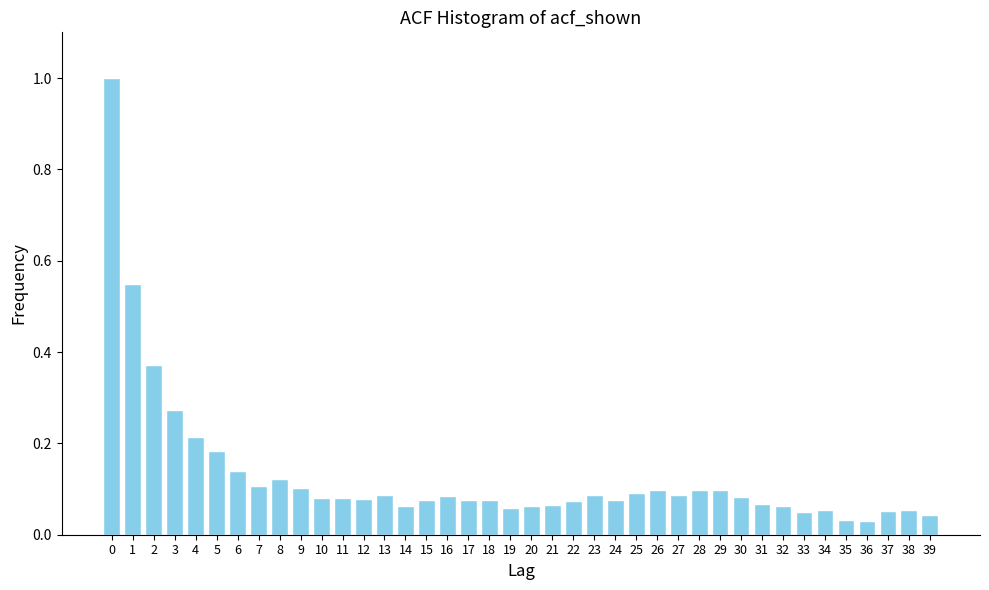

Is it true that the value at 1 is 0.3?

False